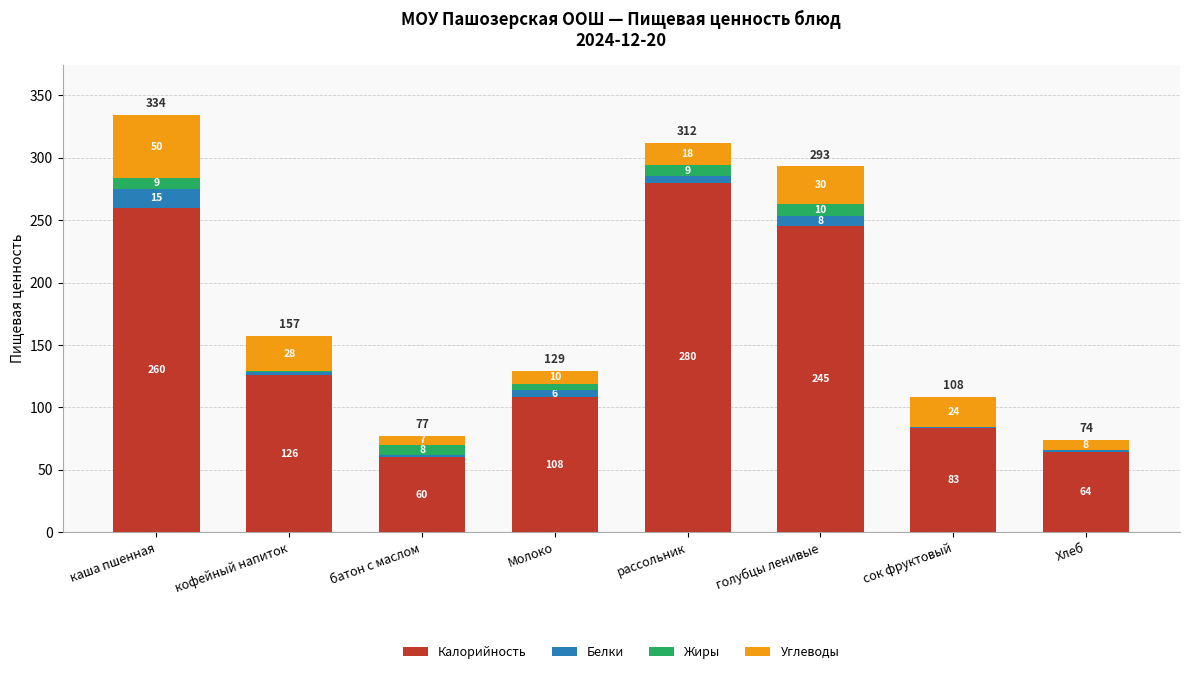

The value of Калорийность at каша пшенная is 96. True or false?

False